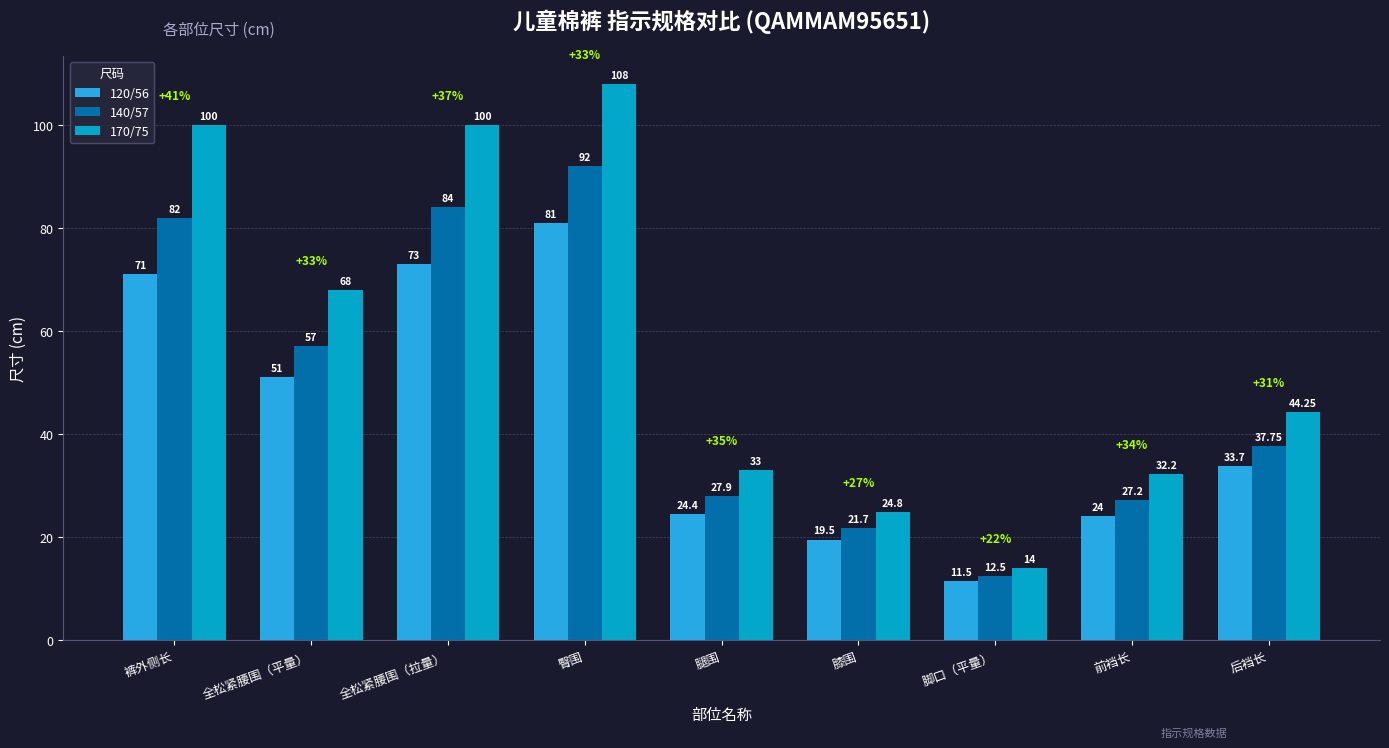

At which label is 120/56 closest to 46?

全松紧腰围（平量）